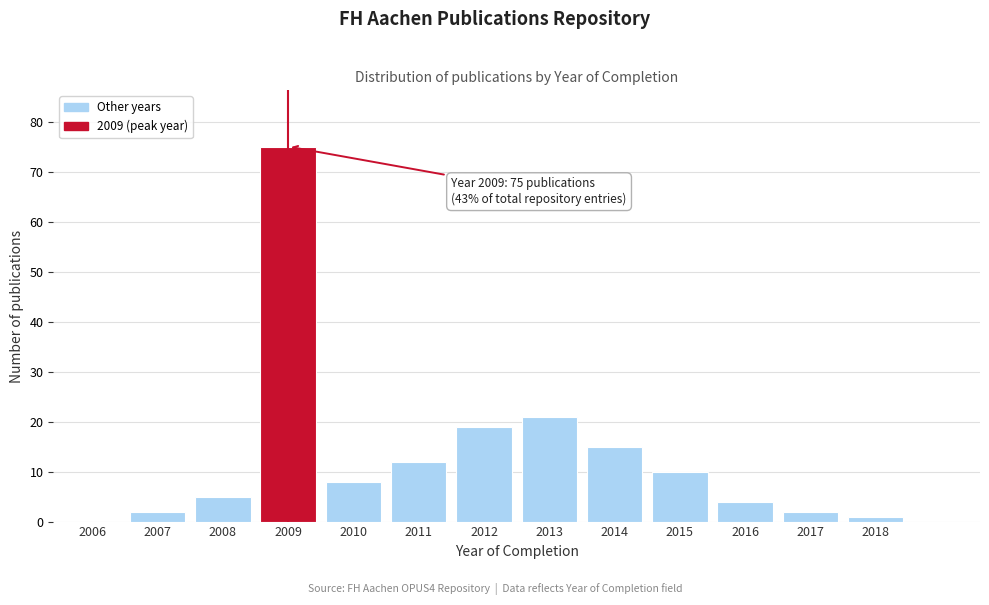

Reading left to right, transcribe all the data shown in this chart.

2006=0	2007=2	2008=5	2009=75	2010=8	2011=12	2012=19	2013=21	2014=15	2015=10	2016=4	2017=2	2018=1